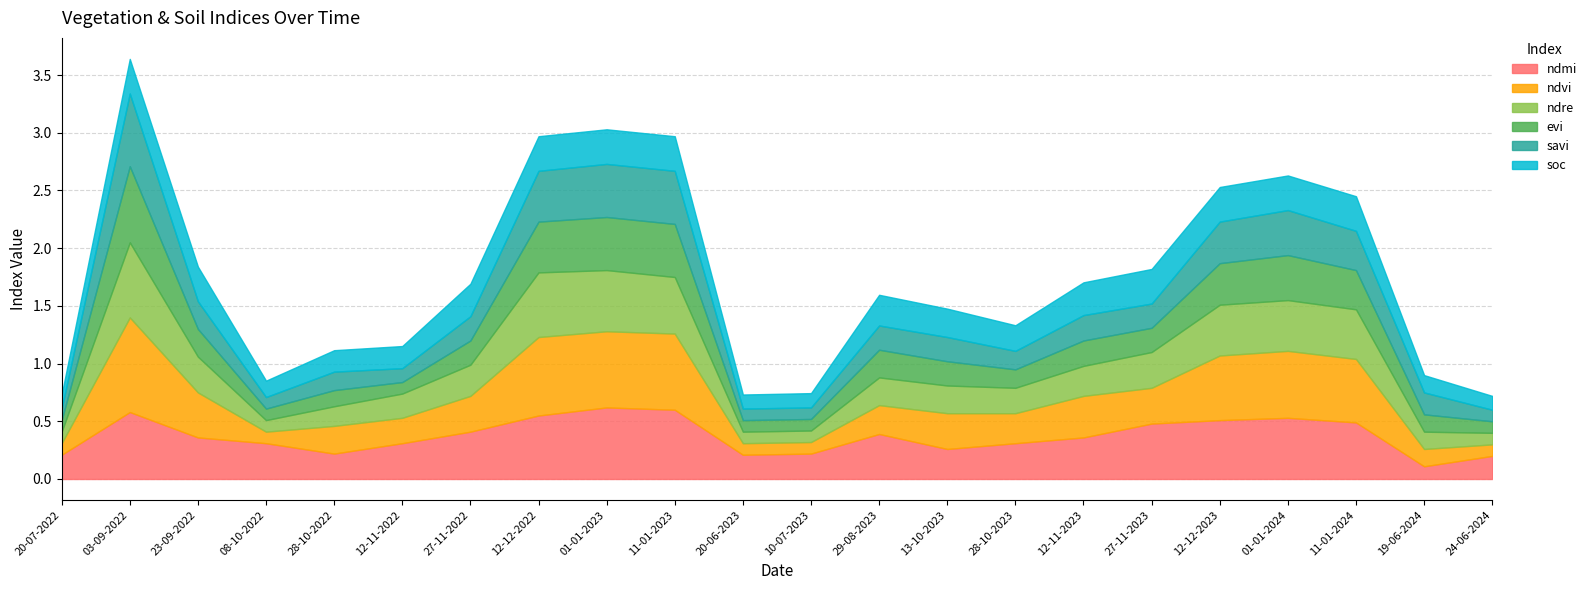

At how many categories does at least one series exceed 0?

22